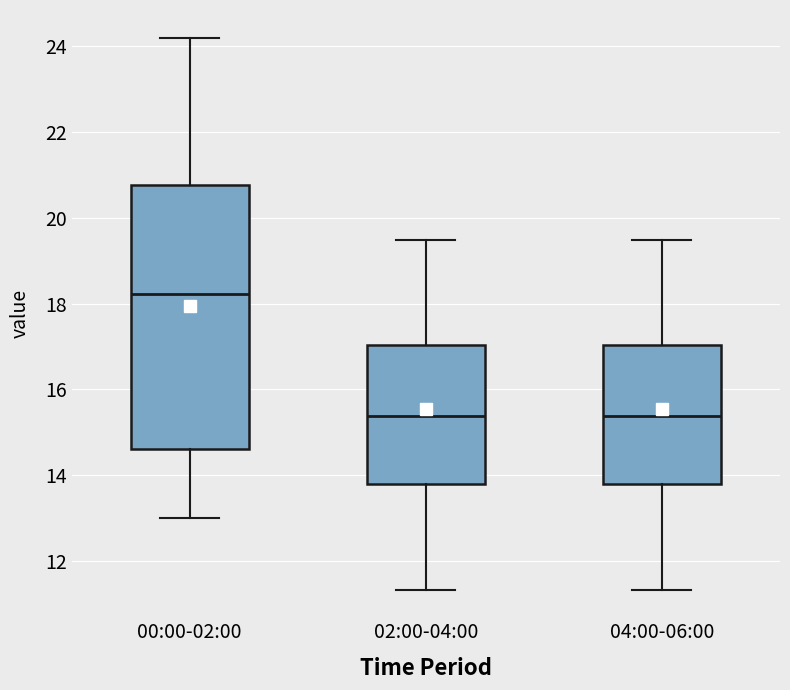

Where is the lower edge of the box for 04:00-06:00 on the y-axis? The values are not printed on the chart, so give them approximately, as read against the axis.

13.8